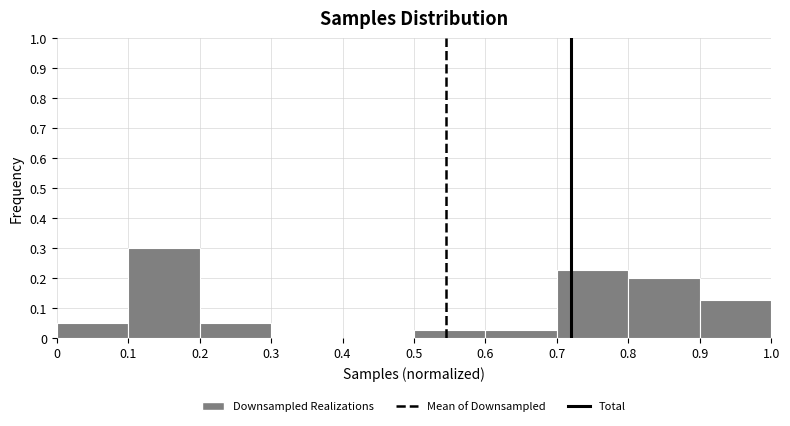

Reading left to right, transcribe this chart: for each bar, give the range it covers on the x-axis and its height. The values are not printed on the chart, so give them approximately, as read against the axis.

0 to 0.1: 0.05
0.1 to 0.2: 0.30
0.2 to 0.3: 0.05
0.3 to 0.4: 0
0.4 to 0.5: 0
0.5 to 0.6: 0.03
0.6 to 0.7: 0.03
0.7 to 0.8: 0.23
0.8 to 0.9: 0.20
0.9 to 1.0: 0.13